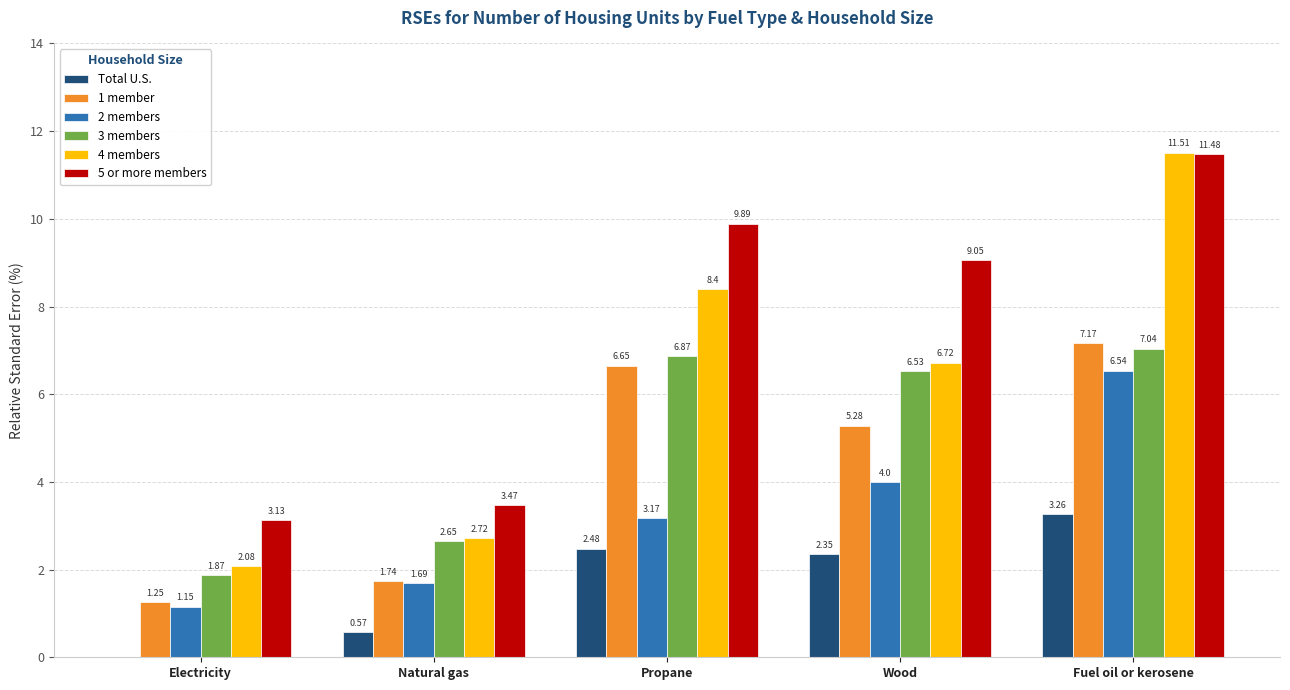

Which series changed the most between Propane and Wood?

4 members